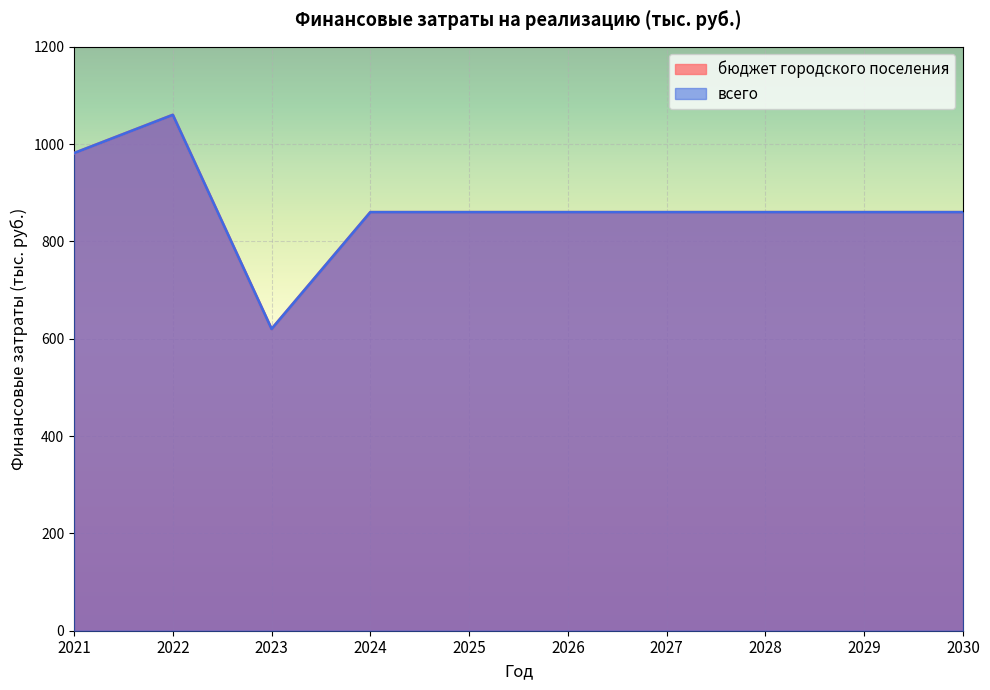

What is the value of the всего point at the 10th from the left?

860.0